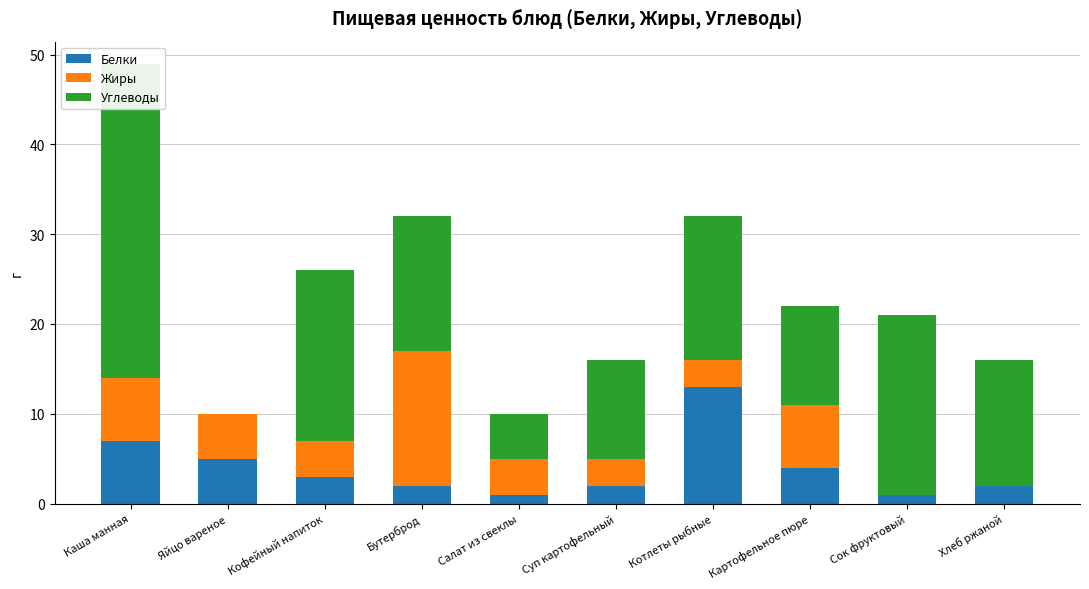

Which series changed the most between Яйцо вареное and Бутерброд?

Углеводы